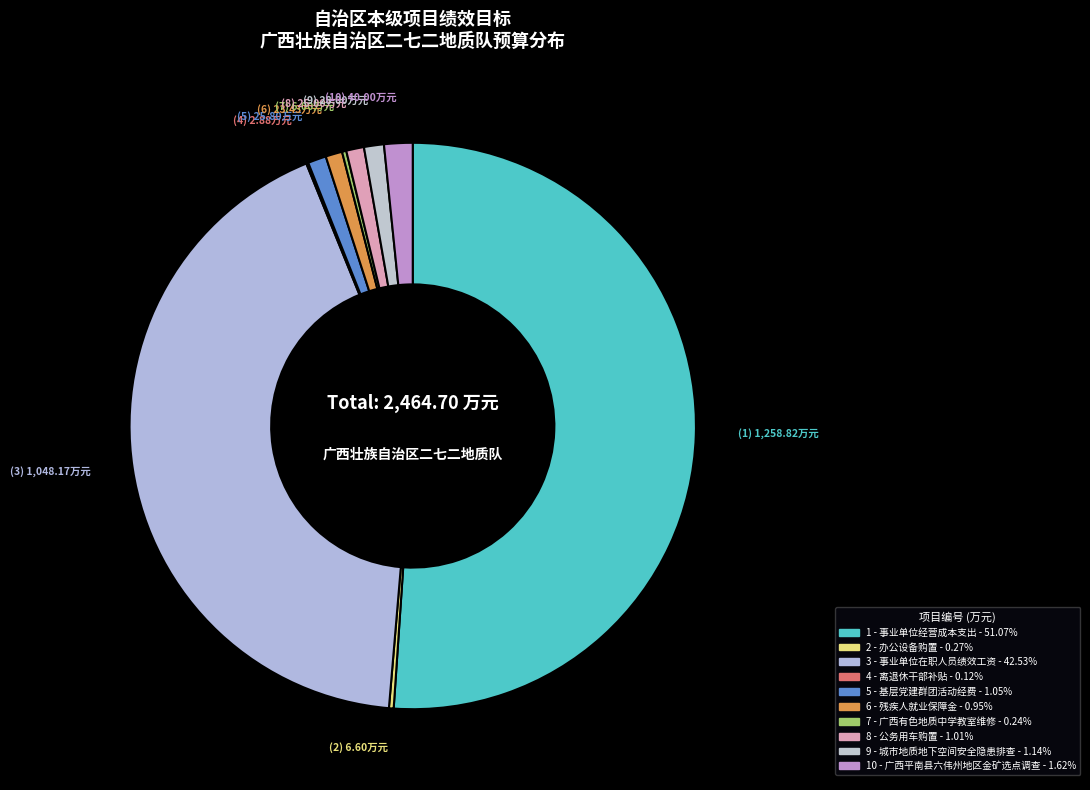

To the nearest percent, what is the difference between the largest and smallest slice percentages?

51%